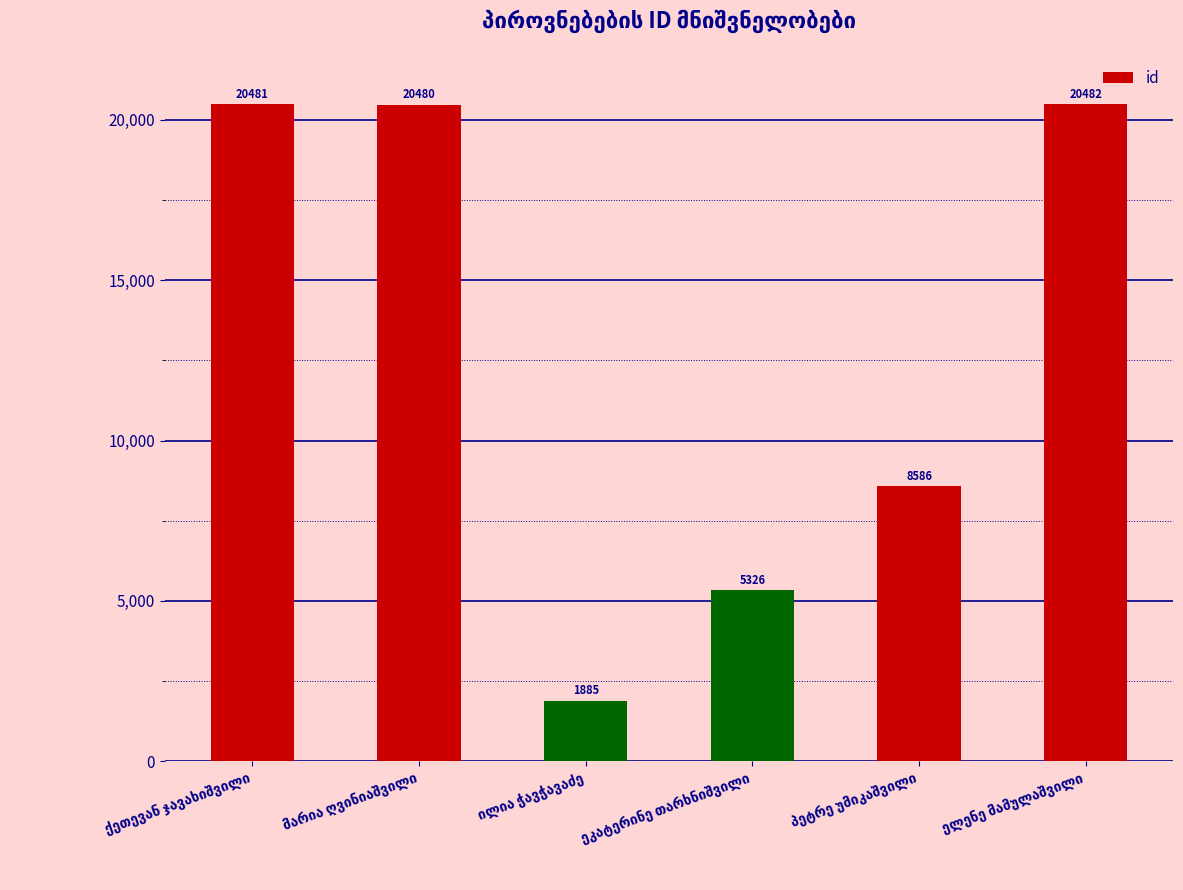

What is the value of the 1st bar from the left?

20481